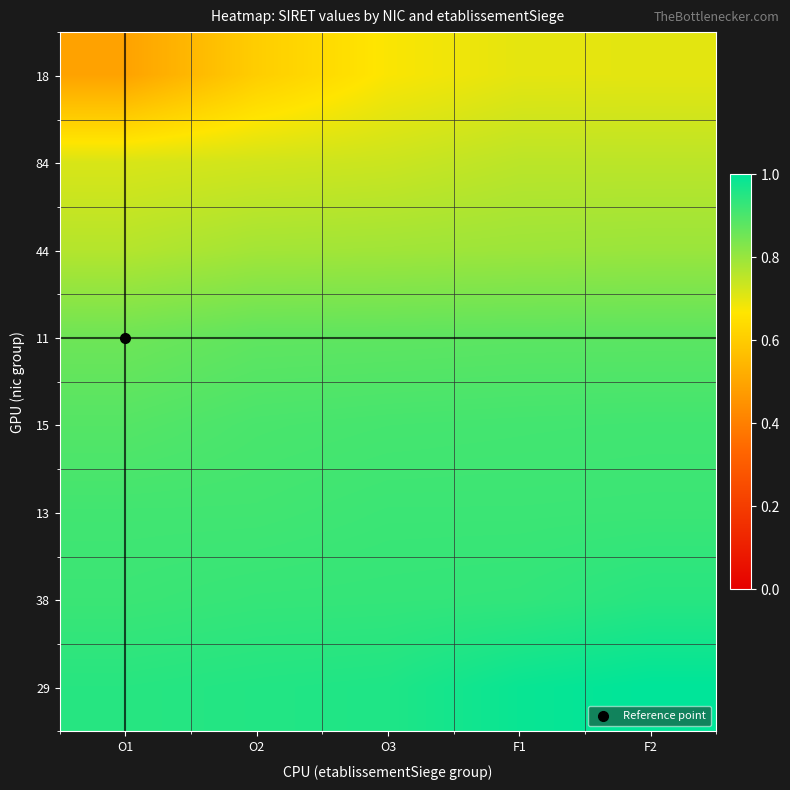

Which label corresponds to the smallest value in the chart?

O1